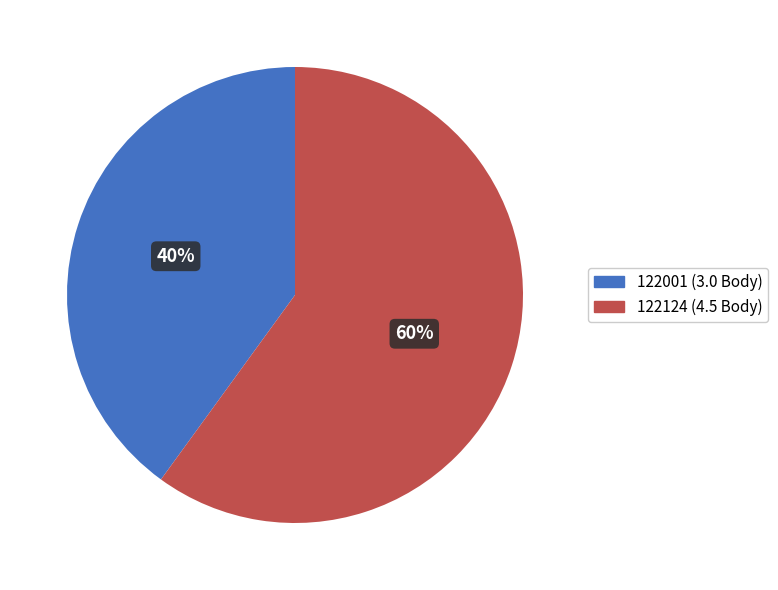

Combined, do 122124 and 122001 account for over 50%?

Yes